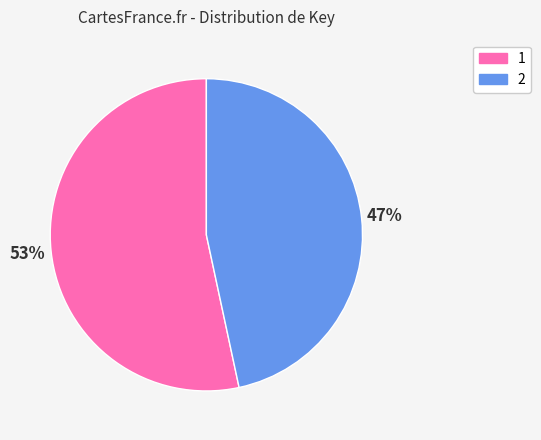

Combined, do 1 and 2 account for over 50%?

Yes